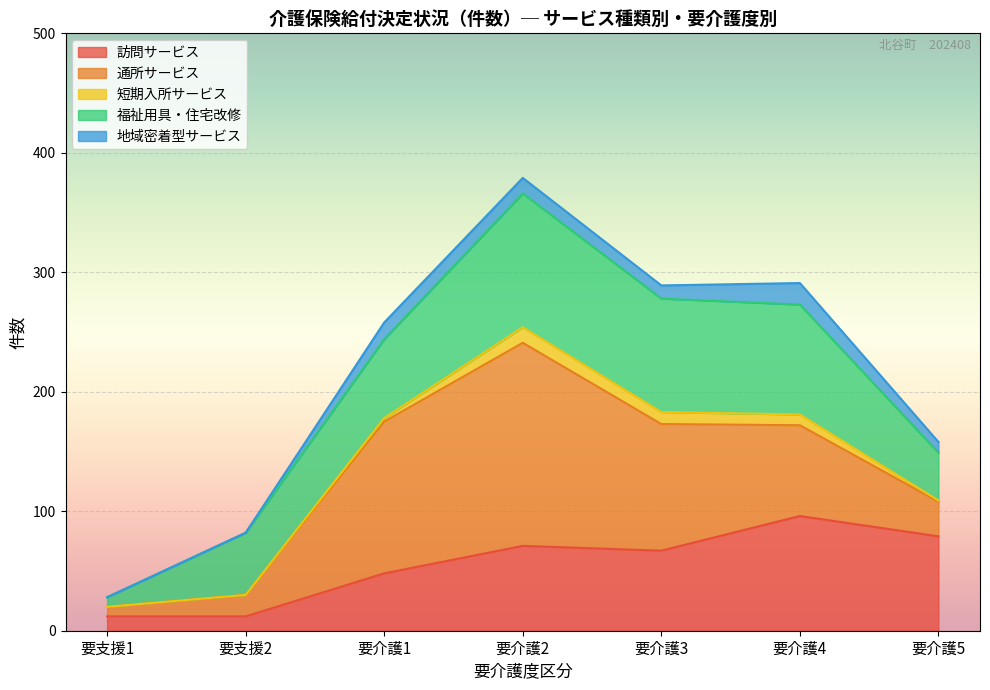

At which category is the sum across all series the highest?

要介護2